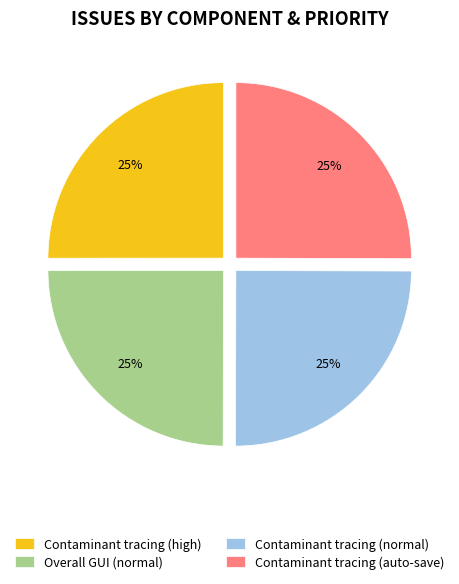

Is there a majority slice in this chart?

No